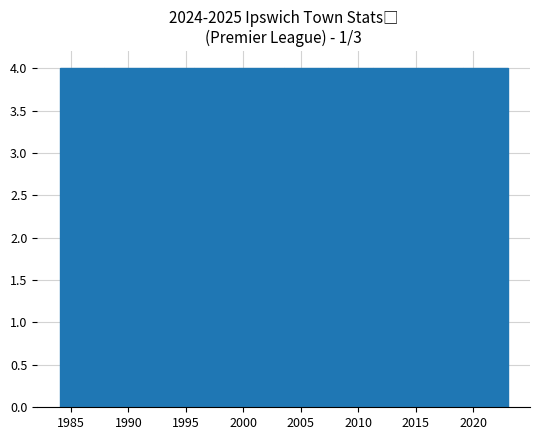

What is the height of the bar covering 1987.9 to 1991.8 on the x-axis? Neither the bar edges nor the heights are printed on the chart, so give them approximately, as read against the axes.

4